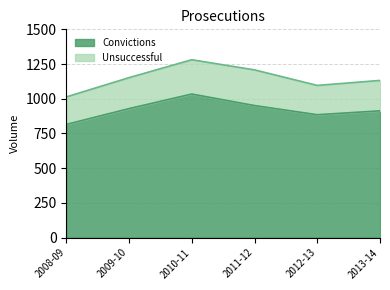

Count the values in the range 885 to 951.

4